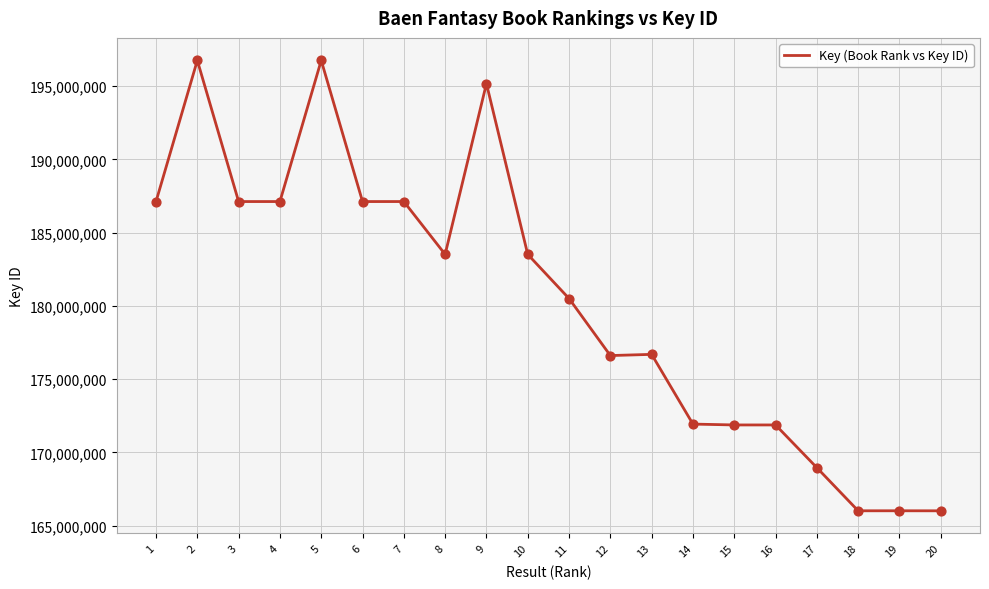

Approximately how many times larger is the value at 20 compared to 11?

0.9